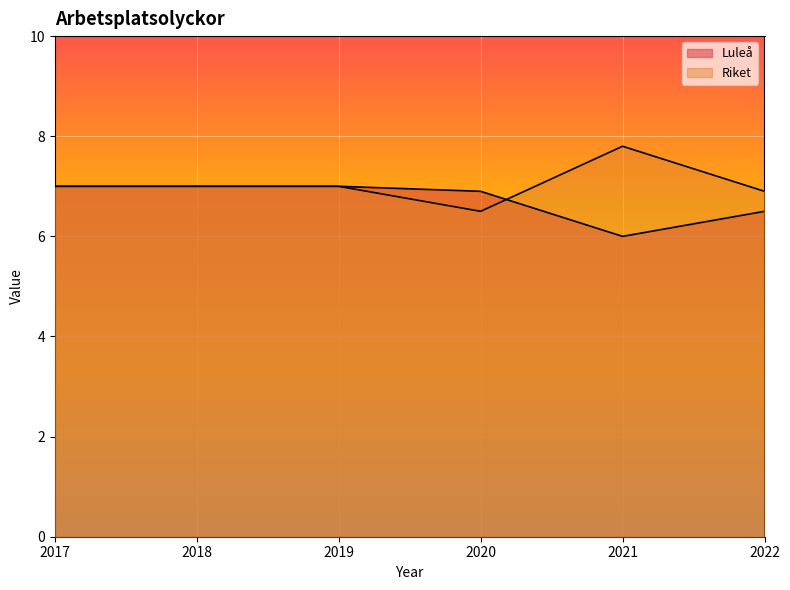

What is the sum of the Luleå values at 2021 and 2022?

12.5